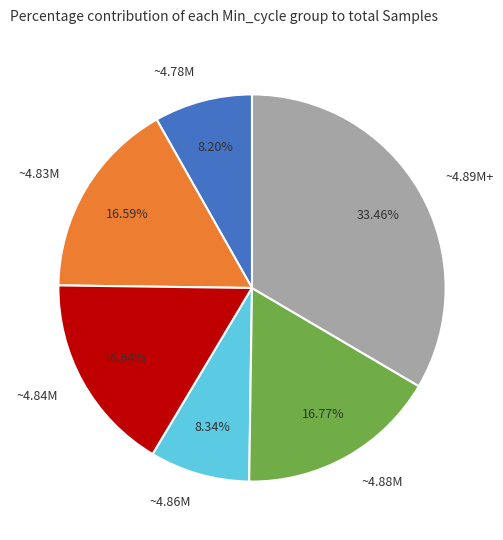

How many slices are in this pie chart?

6